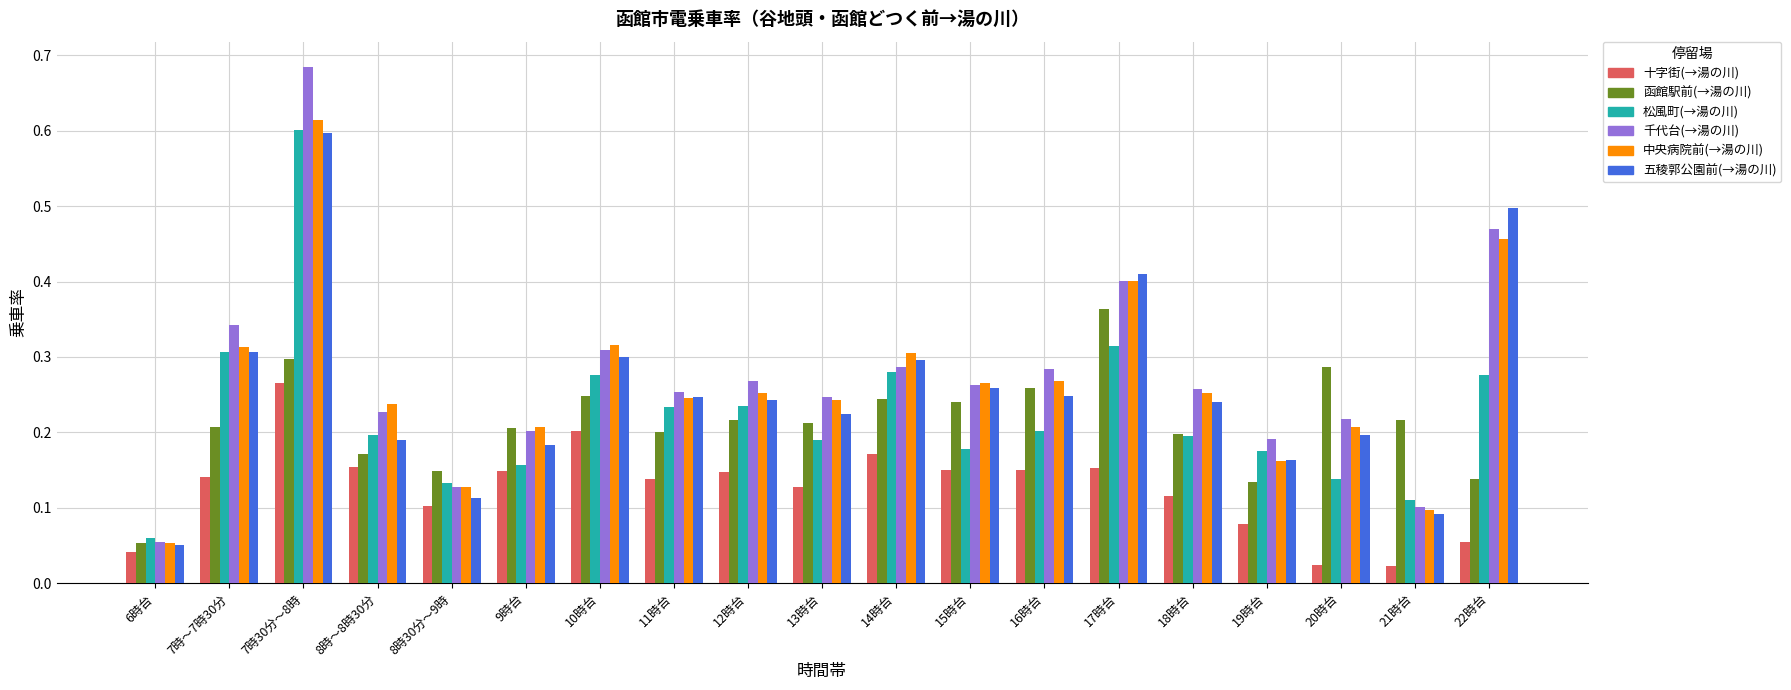

The value of 中央病院前(→湯の川) at 10時台 is 0.5. True or false?

False